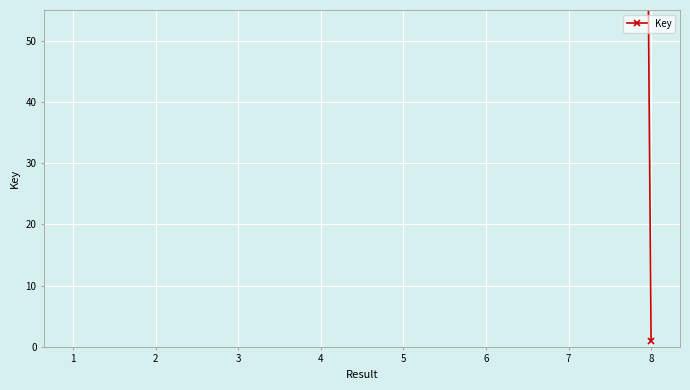

What is the change in value from 5 to 6?

-38.3